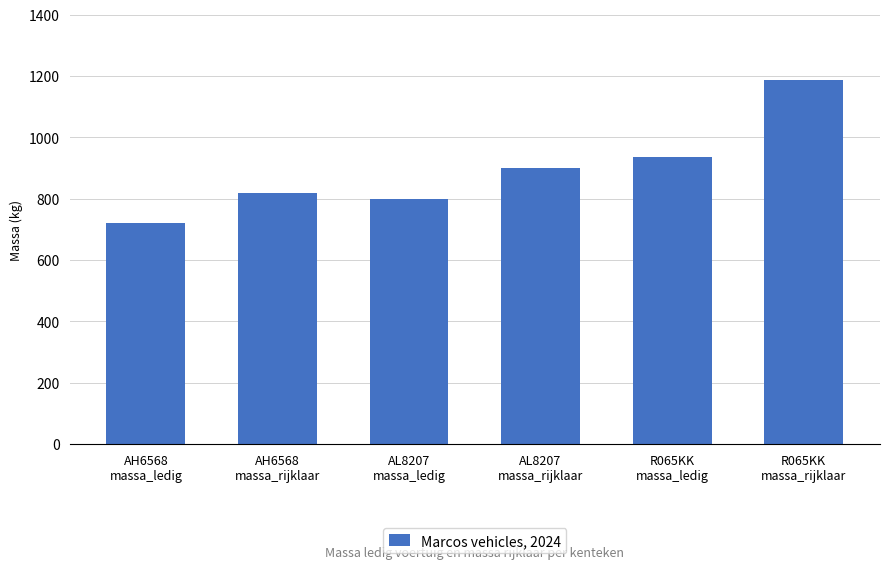

What is the ratio of the value at R065KK
massa_ledig to the value at AH6568
massa_ledig?

1.3